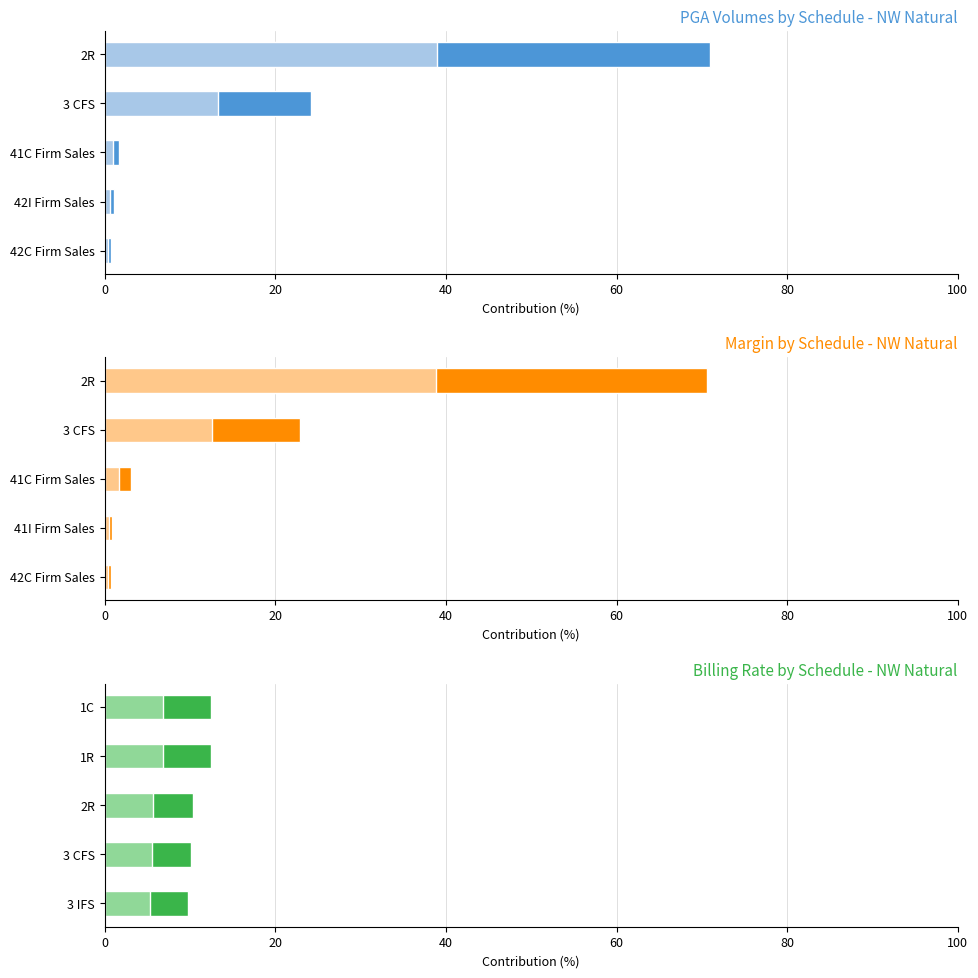

How many bars are there in total?

30